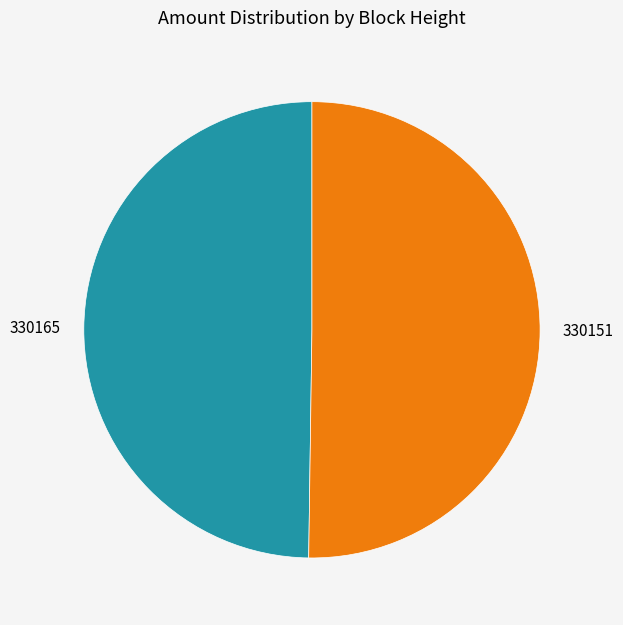

Approximately how many times larger is the value at 330151 compared to 330165?

1.0